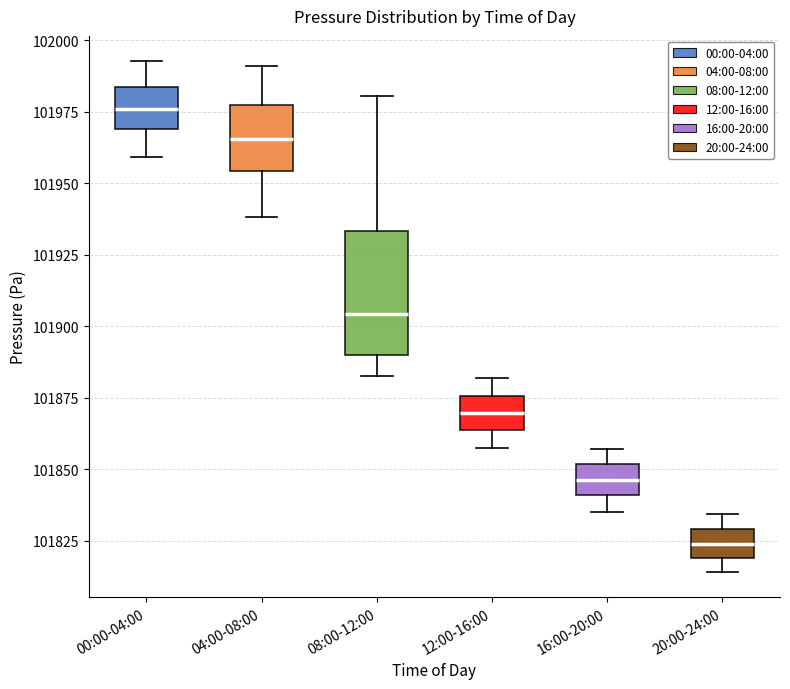

Where does the lower whisker of the box for 08:00-12:00 end on the y-axis? The values are not printed on the chart, so give them approximately, as read against the axis.

101885